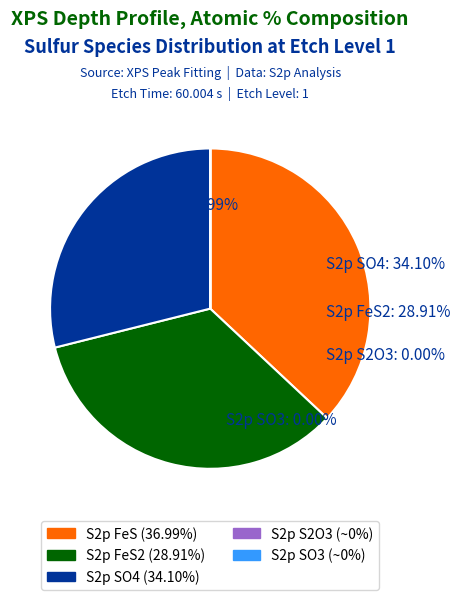

True or false: S2p S2O3 accounts for 0% of the total.

True